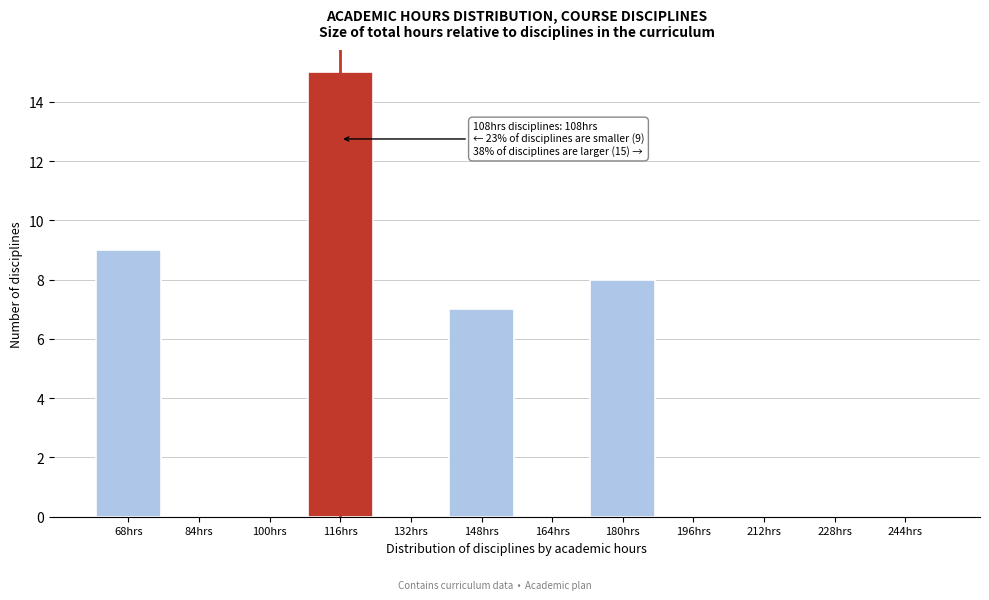

Over which range of the x-axis is the bar tallest?

108 to 124